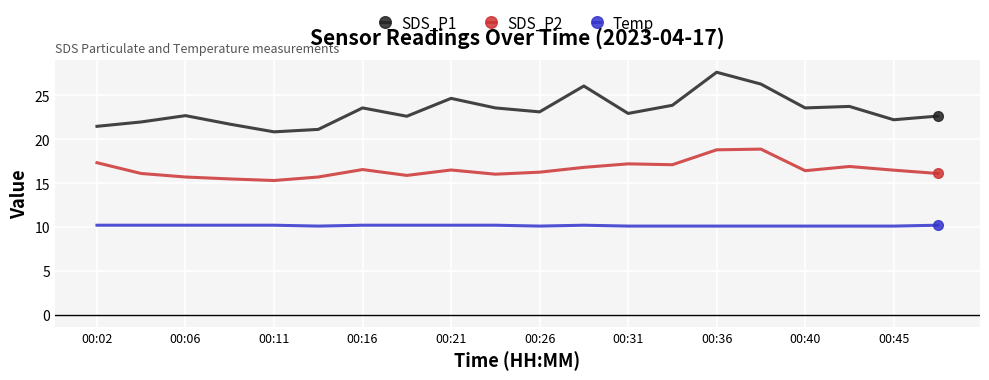

How many interior local valleys does the SDS_P2 series have?

5